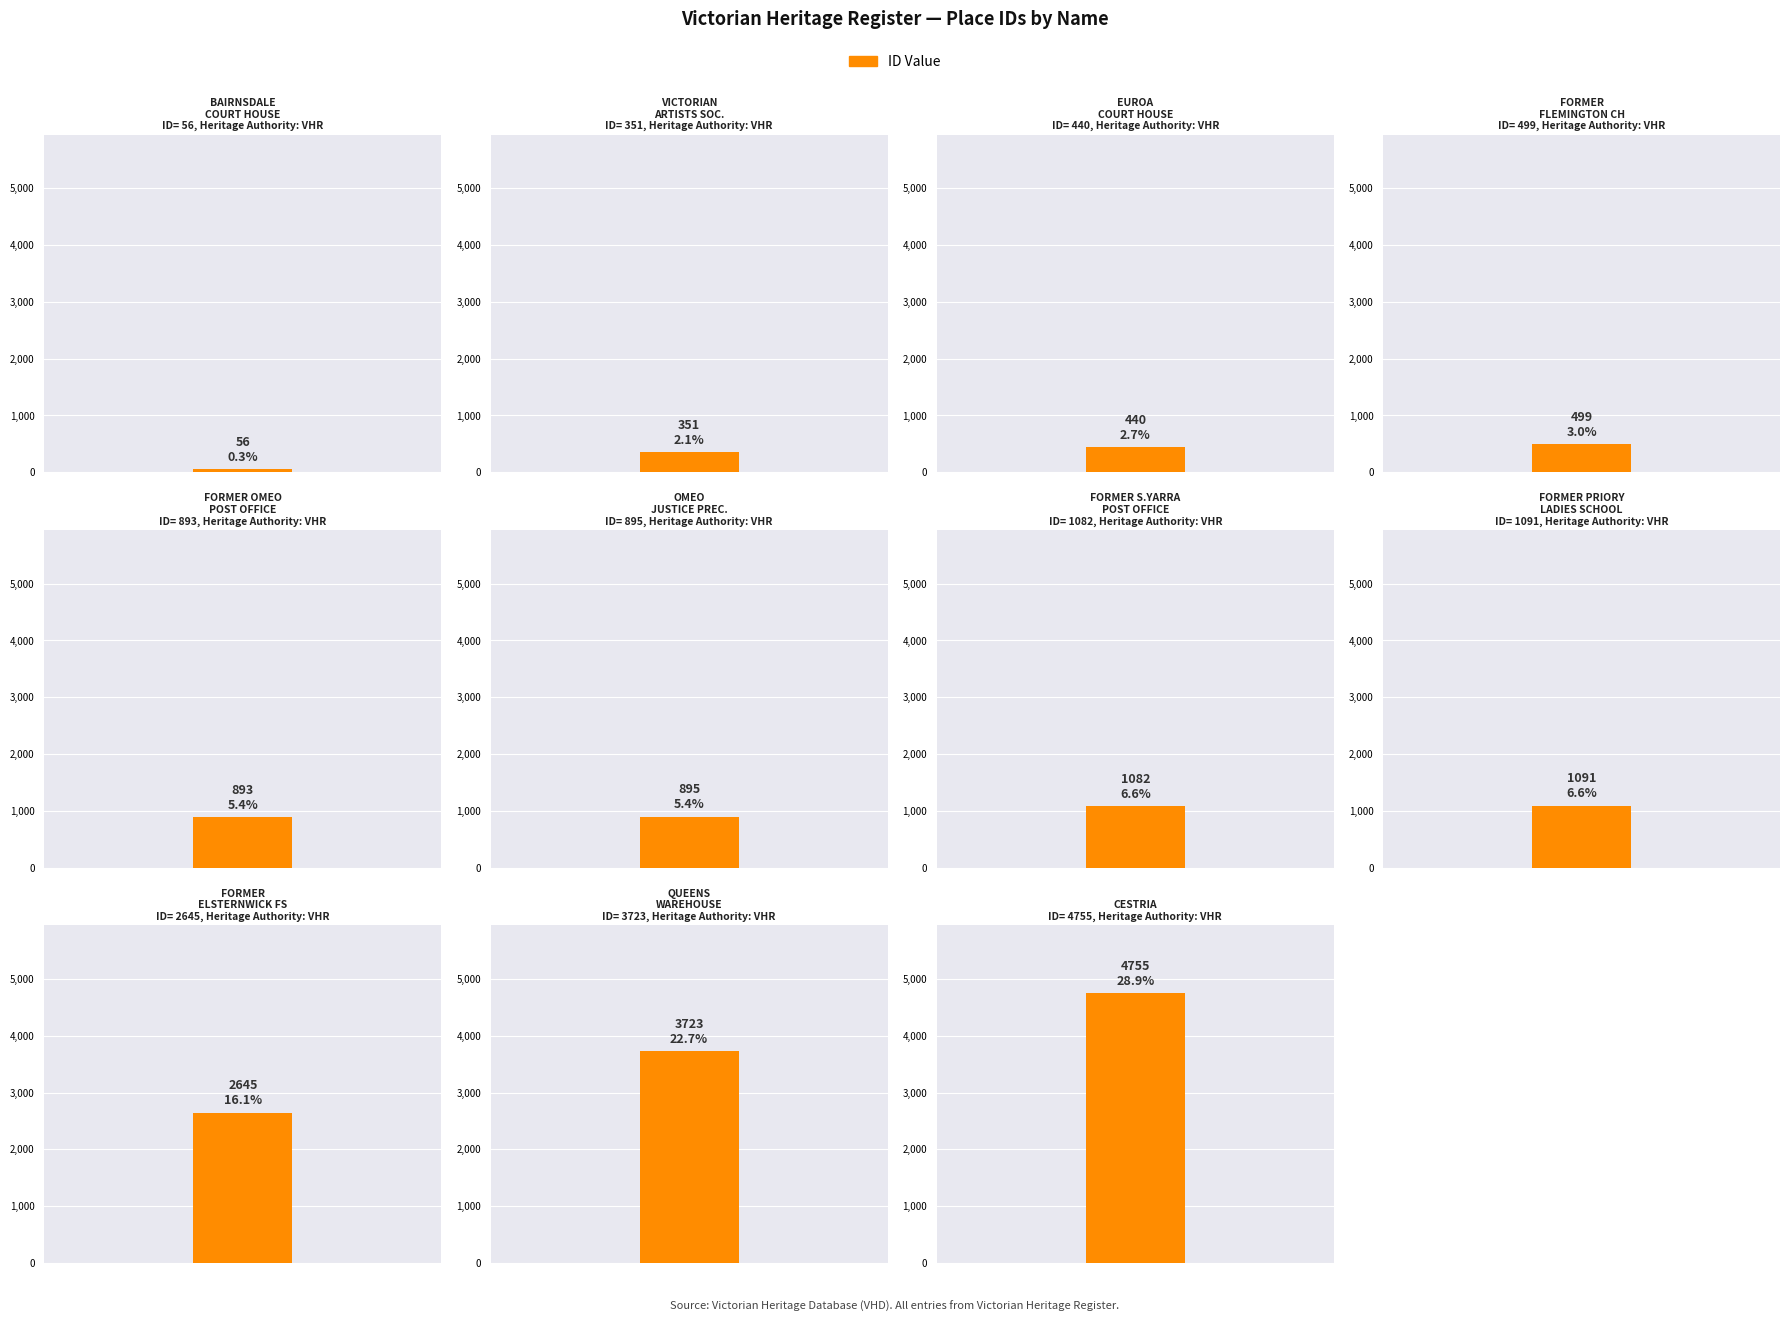

List the labels in order of value, smallest first.

BAIRNSDALE COURT HOUSE, VICTORIAN ARTISTS SOCIETY, EUROA COURT HOUSE, FORMER FLEMINGTON COURT HOUSE, FORMER OMEO POST OFFICE, OMEO JUSTICE PRECINCT, FORMER SOUTH YARRA POST OFFICE, FORMER PRIORY LADIES SCHOOL, FORMER ELSTERNWICK FIRE STATION, QUEENS WAREHOUSE, CESTRIA